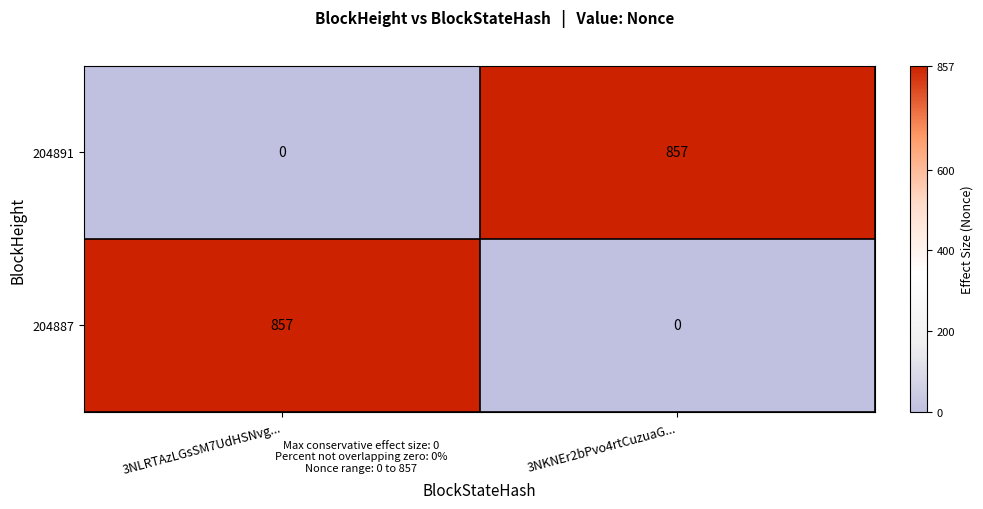

The 204887 series shows 0 at 3NKNEr2bPvo4rtCuzuaG.... True or false?

True